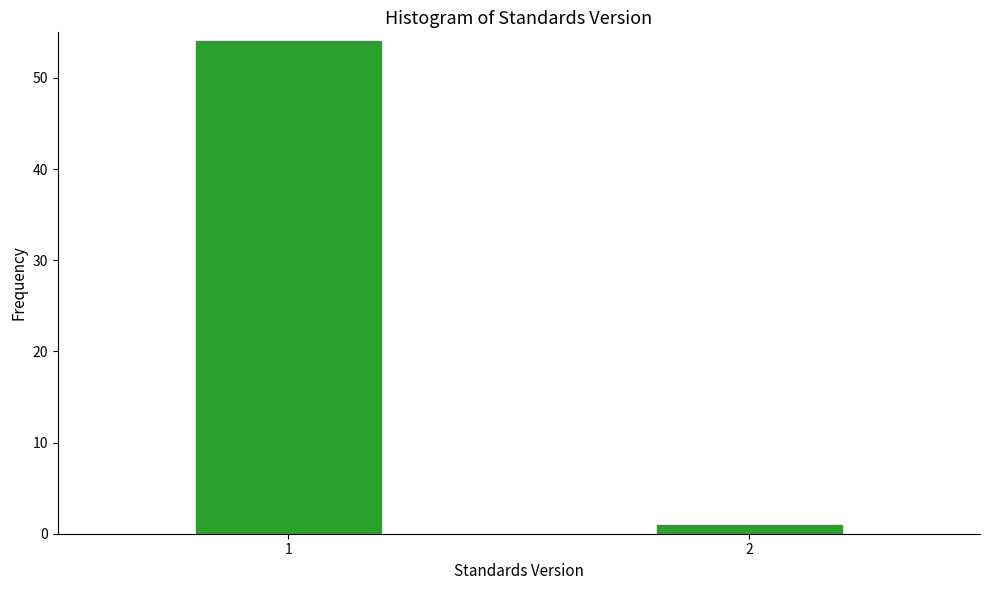

Reading left to right, list all the values displayed in this chart.

54	1